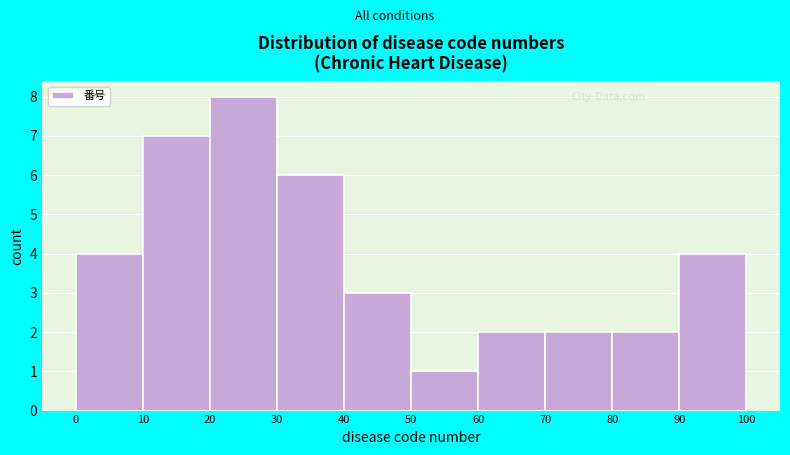

Reading left to right, list every bar in this chart as the range it spans on the x-axis followed by its height. The values are not printed on the chart, so give them approximately, as read against the axis.

0 to 10: 4
10 to 20: 7
20 to 30: 8
30 to 40: 6
40 to 50: 3
50 to 60: 1
60 to 70: 2
70 to 80: 2
80 to 90: 2
90 to 100: 4